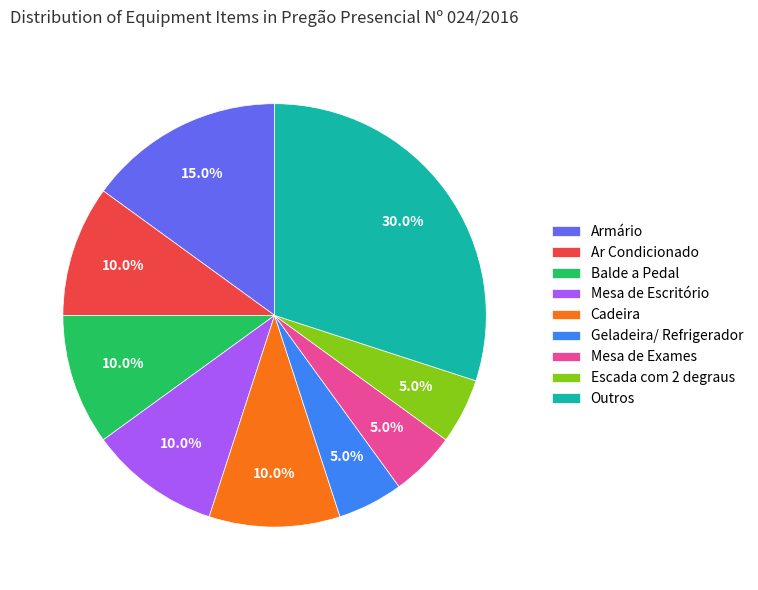

Count the number of slices in the pie.

9